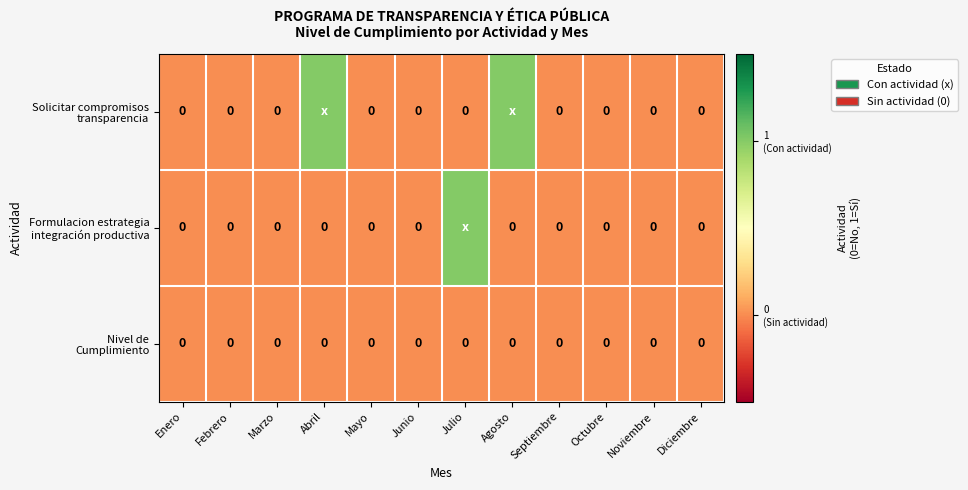

List the series in order of their peak value, lowest first.

Nivel de Cumplimiento, Solicitar compromisos transparencia, Formulacion estrategia integración productiva